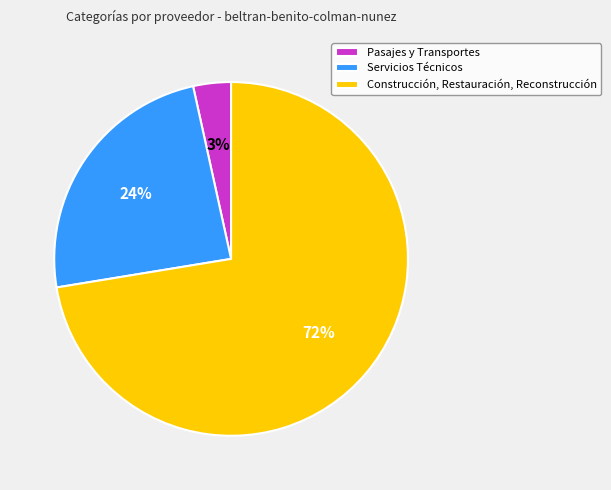

What percentage is the Pasajes y Transportes slice, to the nearest percent?

3%